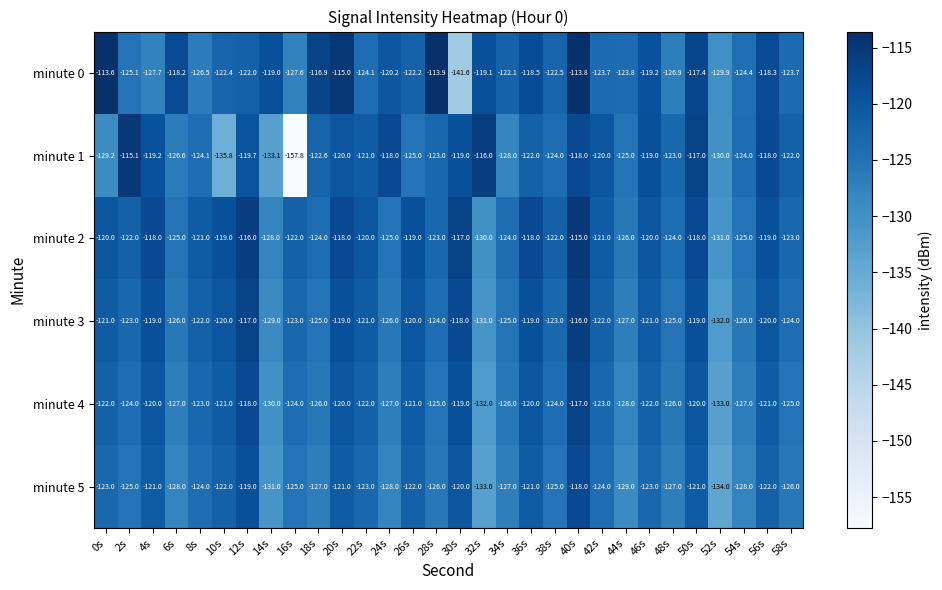

Is it true that minute 0 equals -184.8 at 18s?

False